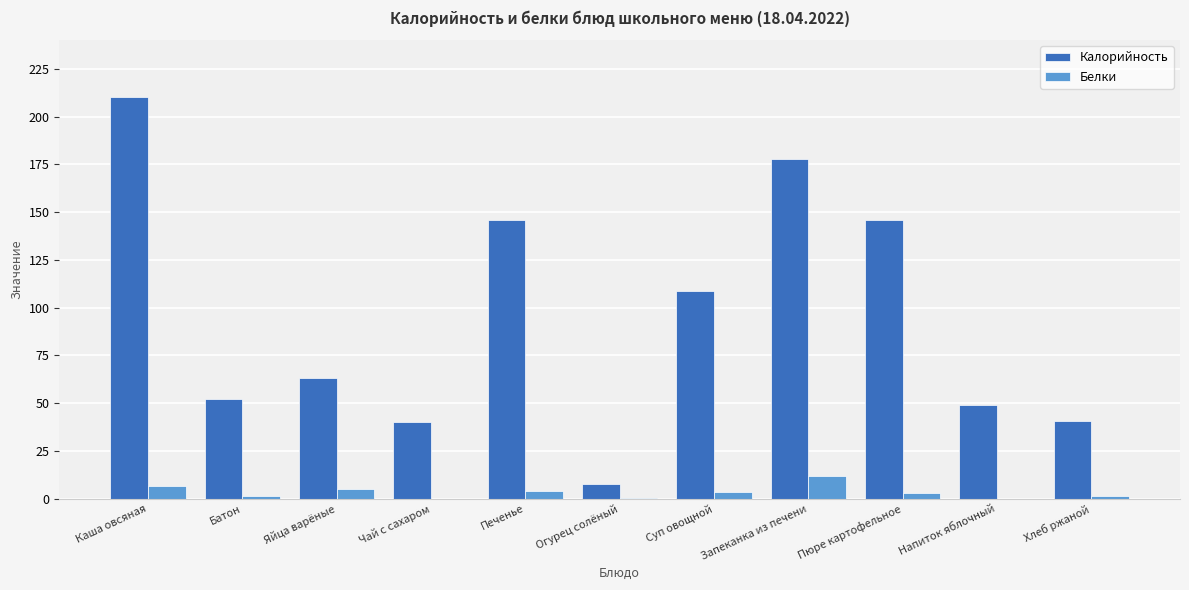

Is it true that Калорийность equals 49.0 at Напиток яблочный?

True